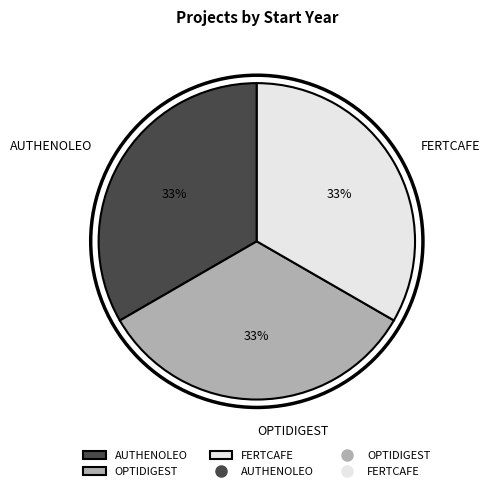

Is OPTIDIGEST the majority of the pie?

No